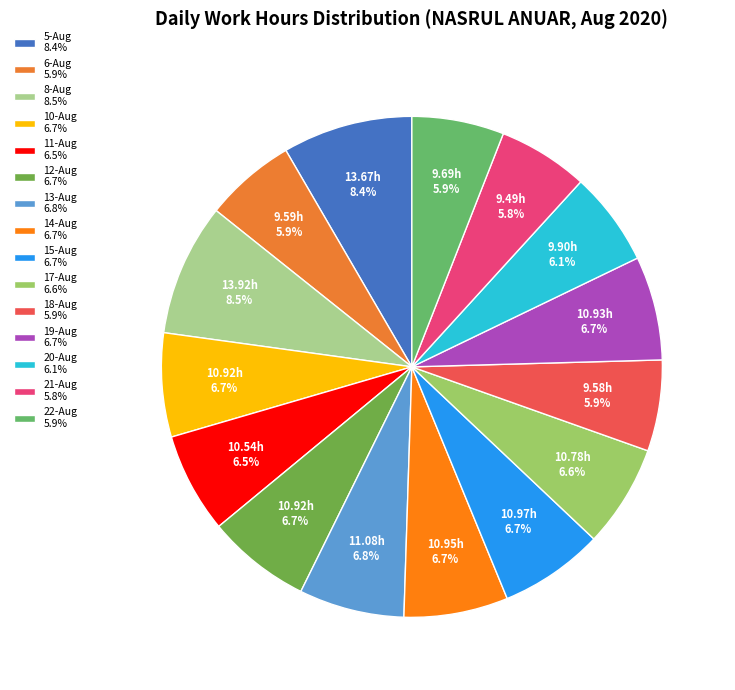

To the nearest percent, what is the difference between the largest and smallest slice percentages?

3%